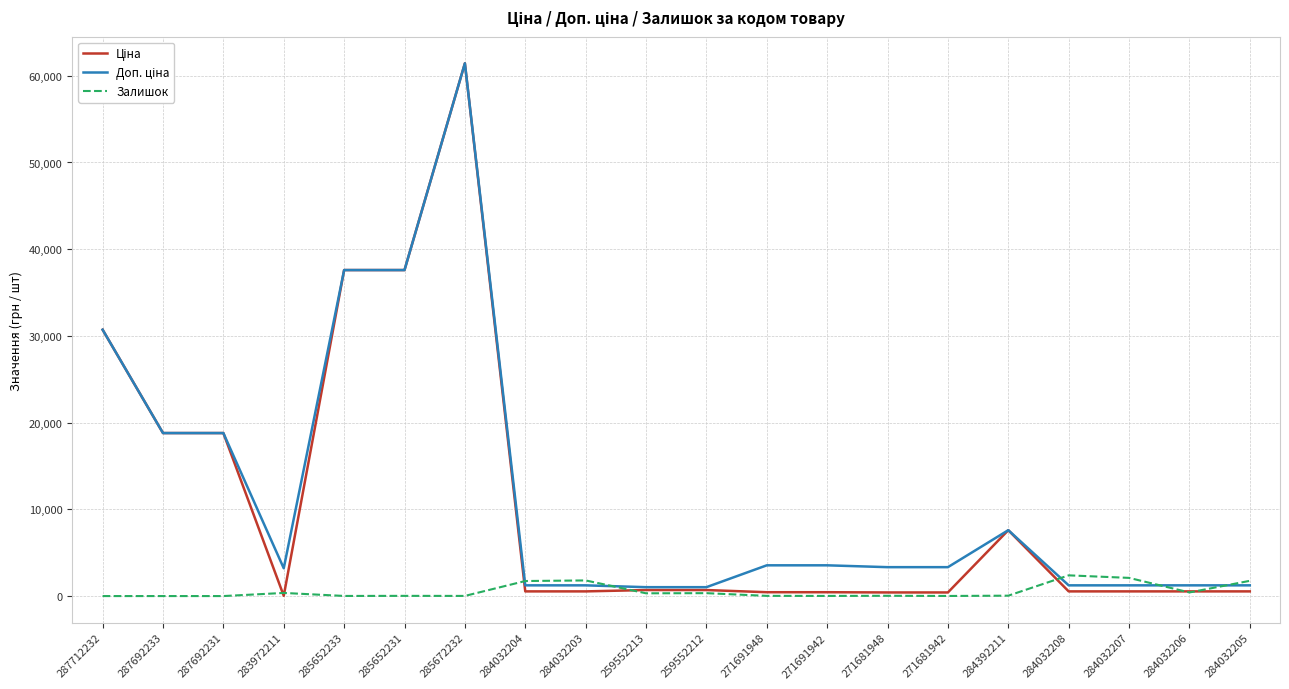

Is it true that Залишок equals 318.0 at 259552213?

True